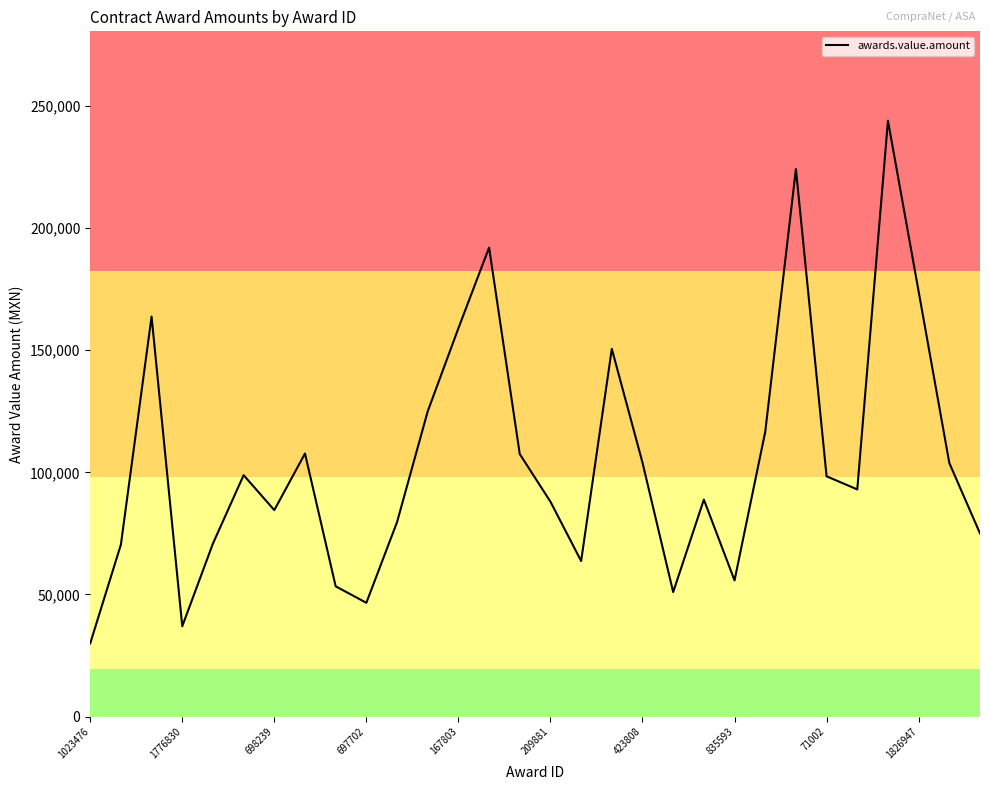

What is the maximum value shown in the chart?

244000.0